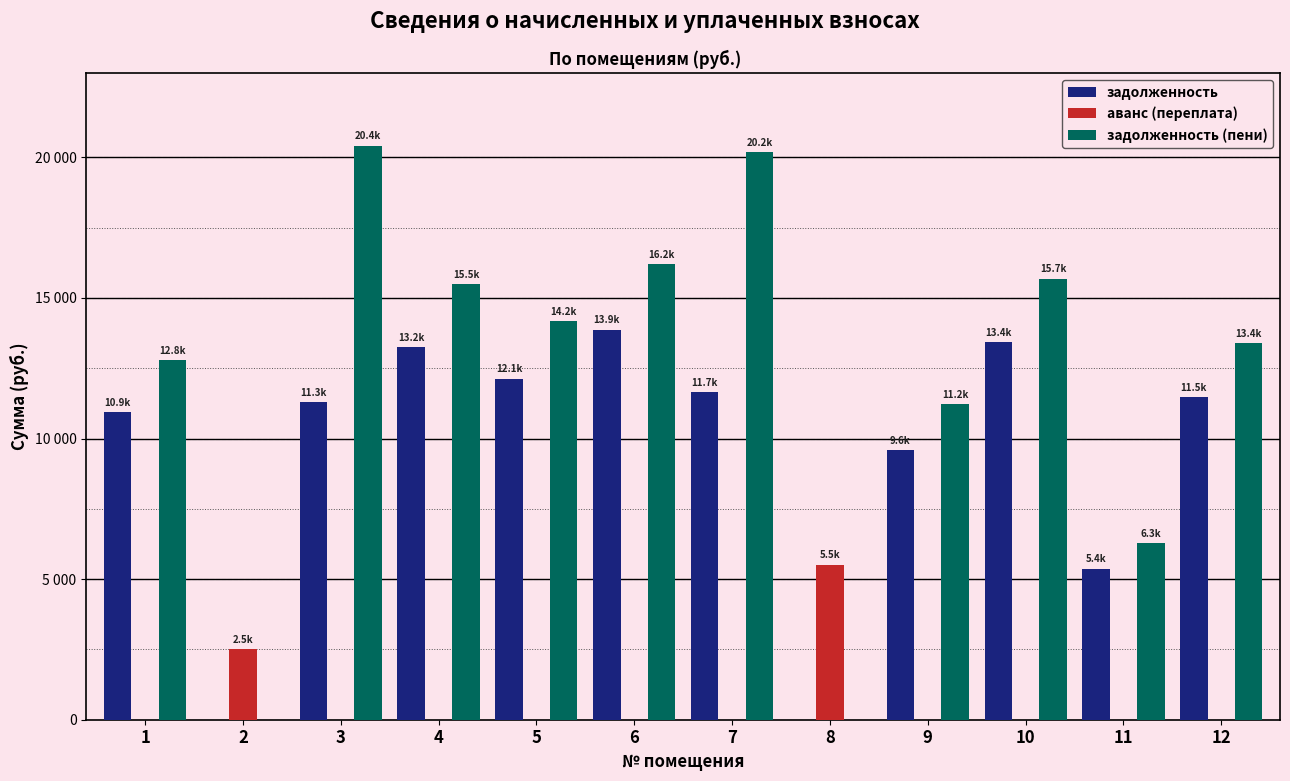

Reading left to right, what are all the values shown in this chart?

задолженность: 1=10944.0	2=0.0	3=11302.2	4=13248.0	5=12134.4	6=13870.2	7=11664.0	8=0.0	9=9600.0	10=13424.6	11=5376.0	12=11462.4
аванс (переплата): 1=0.0	2=2516.9	3=0.0	4=0.0	5=0.0	6=0.0	7=0.0	8=5517.6	9=0.0	10=0.0	11=0.0	12=0.0
задолженность (пени): 1=12790.8	2=0.0	3=20420.4	4=15483.6	5=14182.1	6=16210.8	7=20196.0	8=0.0	9=11220.0	10=15690.1	11=6283.2	12=13396.7